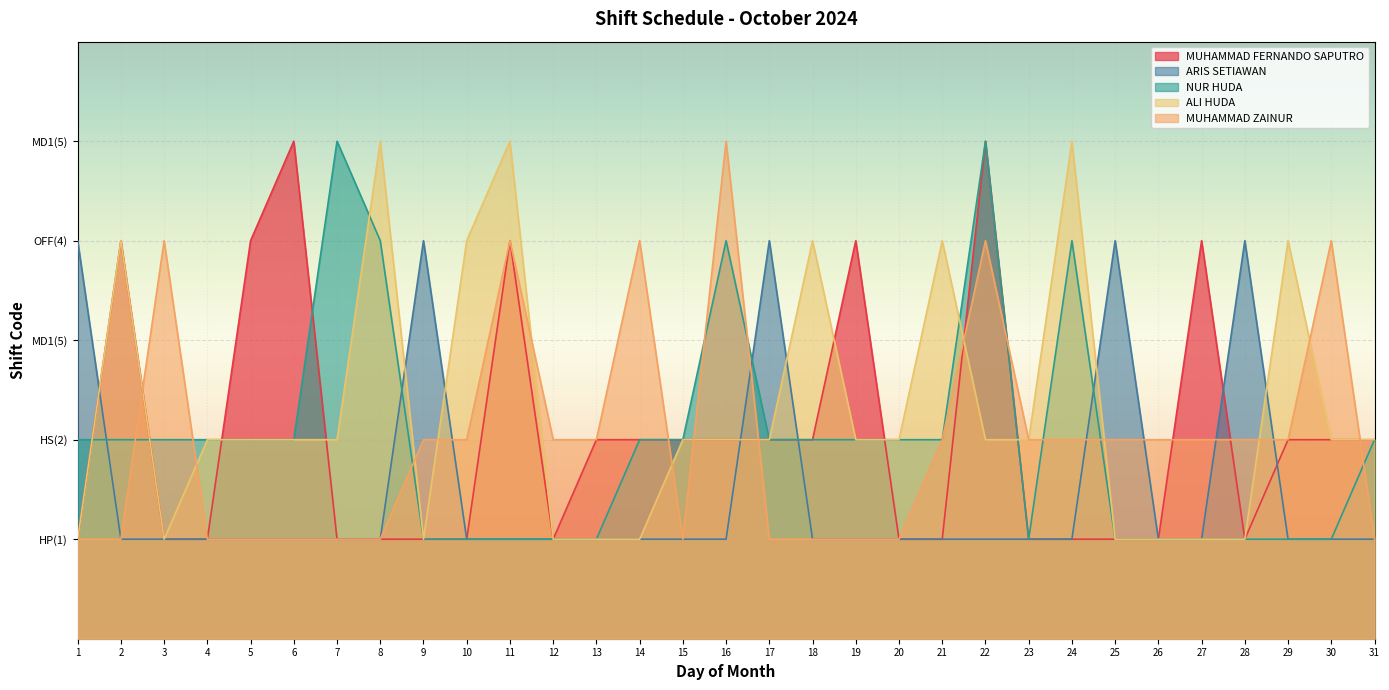

How many data points in MUHAMMAD FERNANDO SAPUTRO are above 2?

7